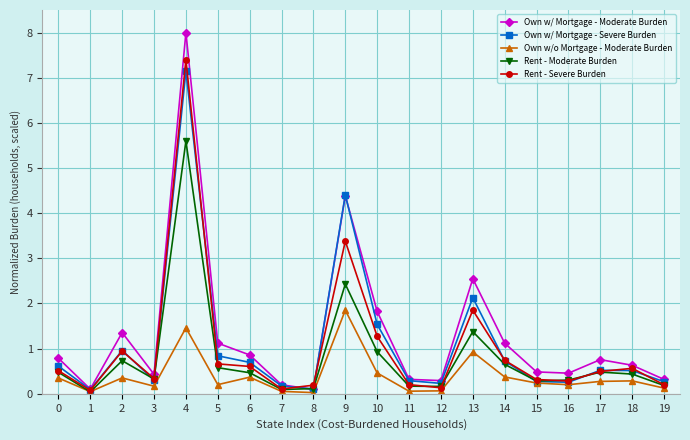

What is the difference between the highest and lowest values at 1?

0.1